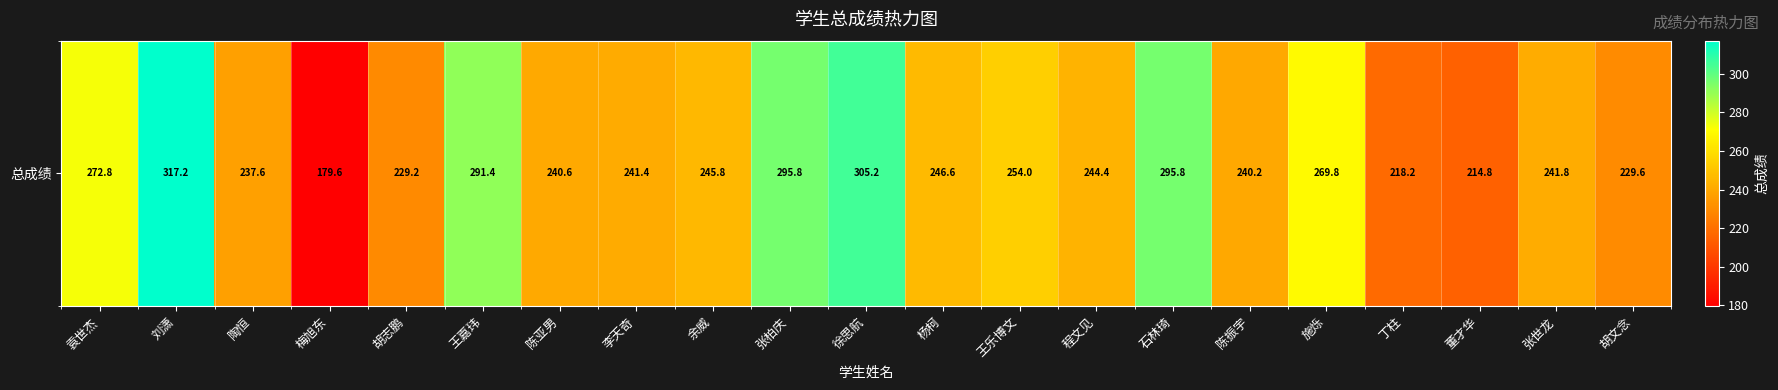

What is the ratio of the value at 王乐博文 to the value at 余威?

1.0